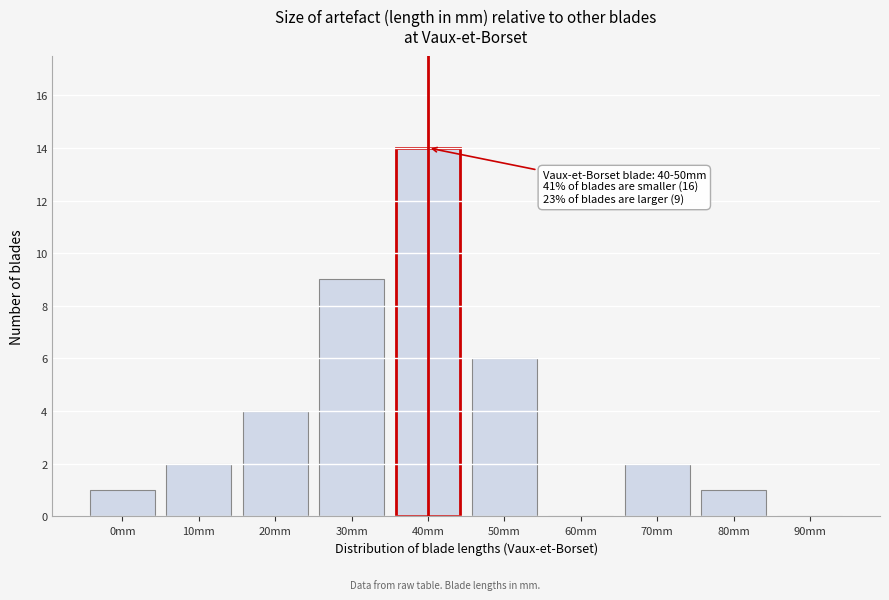

Reading right to left, what are all the values shown in this chart?

90mm=0	80mm=1	70mm=2	60mm=0	50mm=6	40mm=14	30mm=9	20mm=4	10mm=2	0mm=1